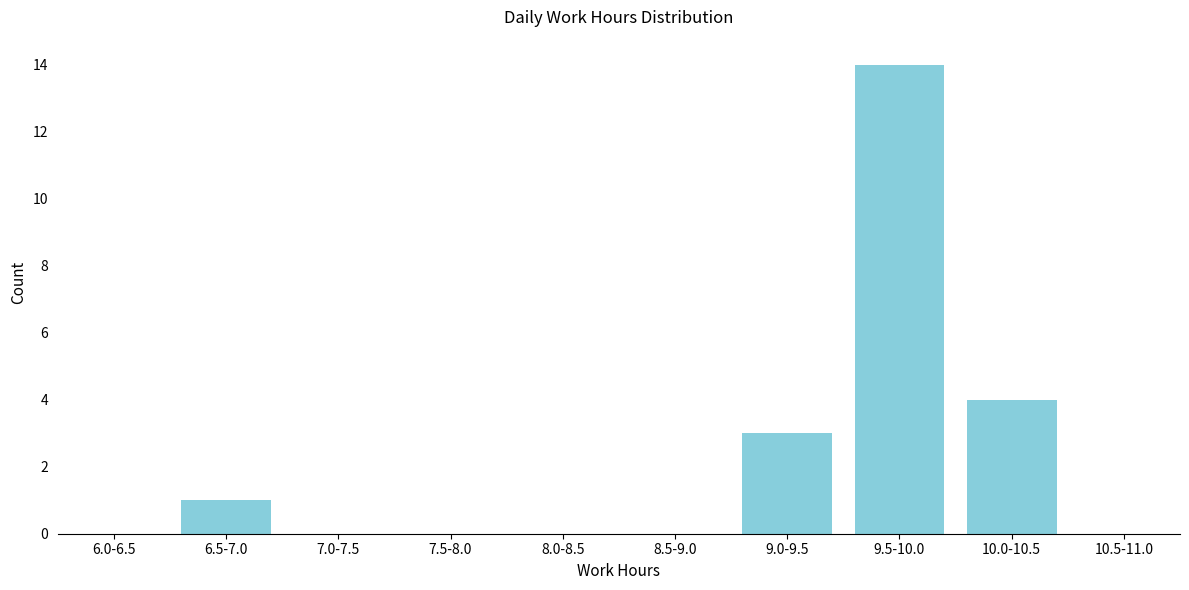

Reading left to right, list all the values displayed in this chart.

6.0-6.5=0	6.5-7.0=1	7.0-7.5=0	7.5-8.0=0	8.0-8.5=0	8.5-9.0=0	9.0-9.5=3	9.5-10.0=14	10.0-10.5=4	10.5-11.0=0